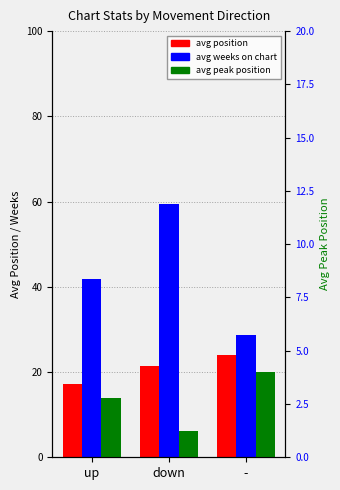

How many data points in avg weeks on chart are above 41?

2